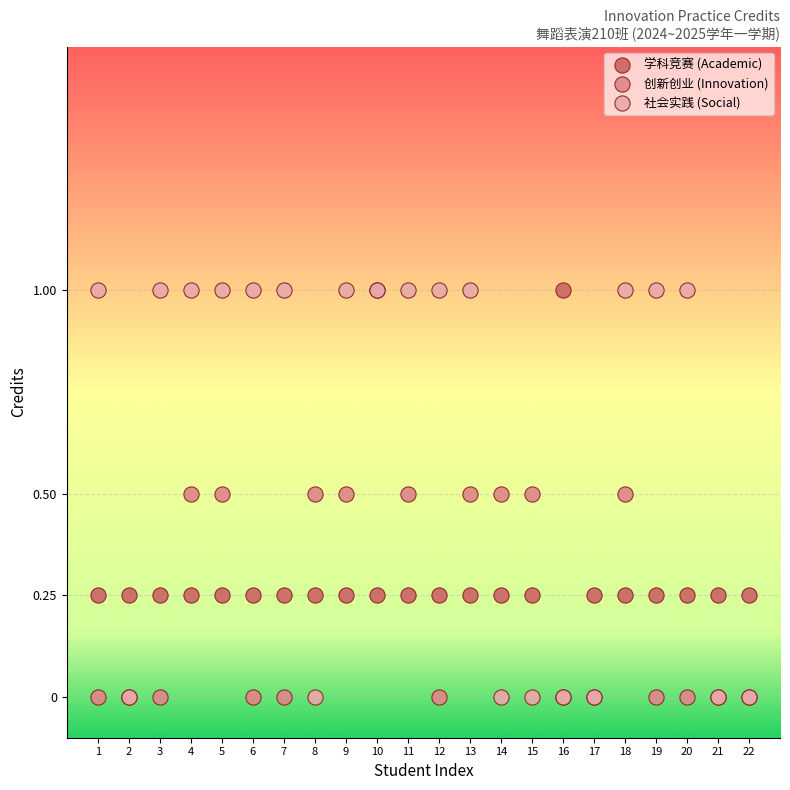

What are all the series names shown in the legend?

学科竞赛 (Academic), 创新创业 (Innovation), 社会实践 (Social)